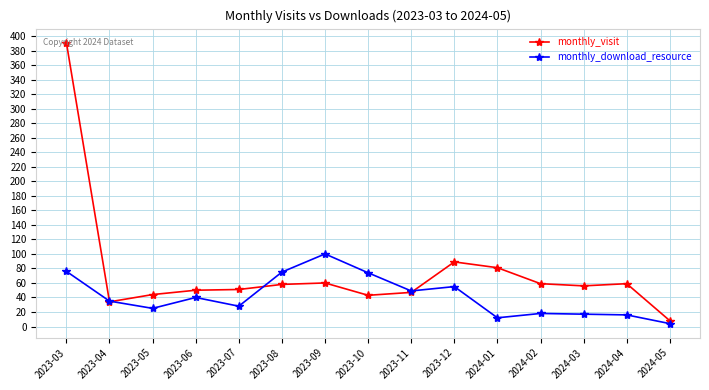

The value of monthly_download_resource at 2024-05 is 4. True or false?

True